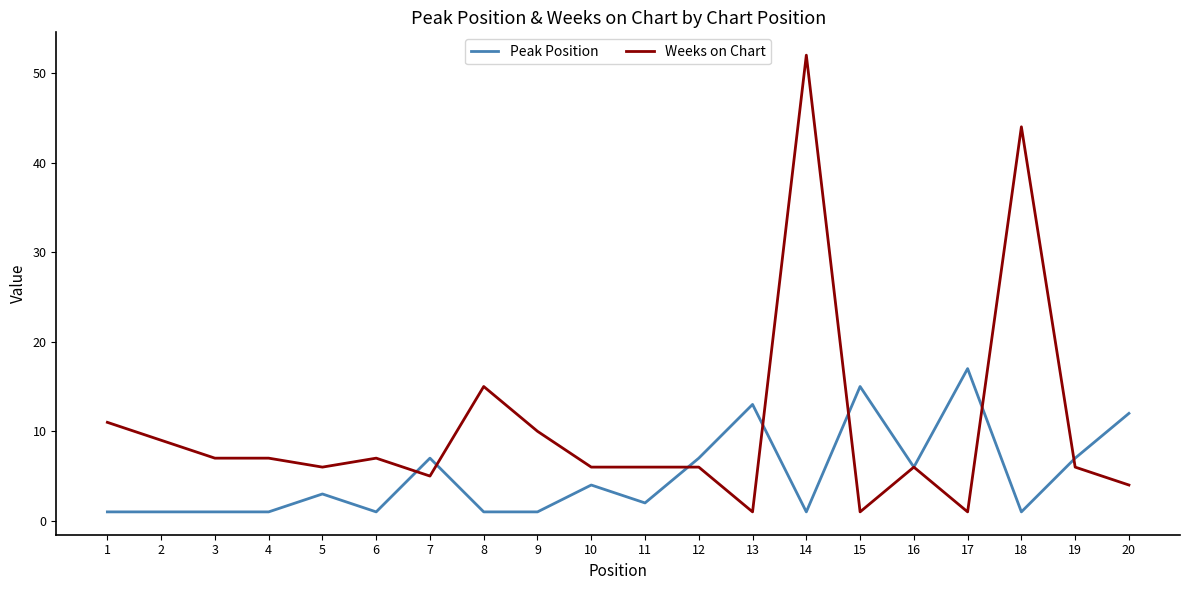

Is the value of Peak Position at 13 greater than the value of Weeks on Chart at 19?

Yes